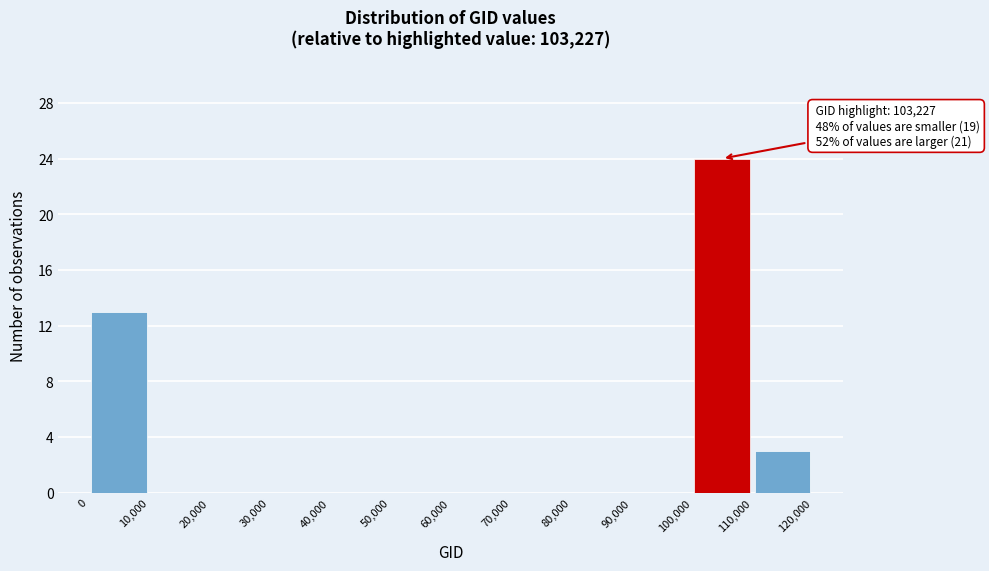

Which range on the x-axis has the tallest bar?

100,000 to 110,000